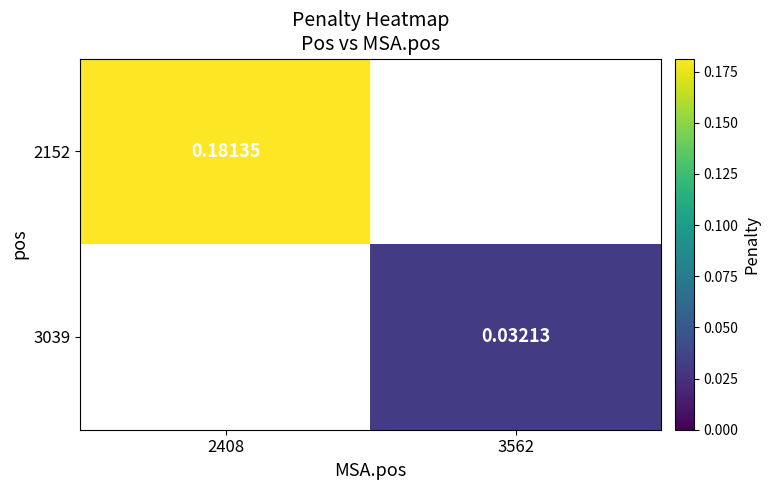

Is the value of 2152 at 2408 greater than the value of 3039 at 3562?

Yes